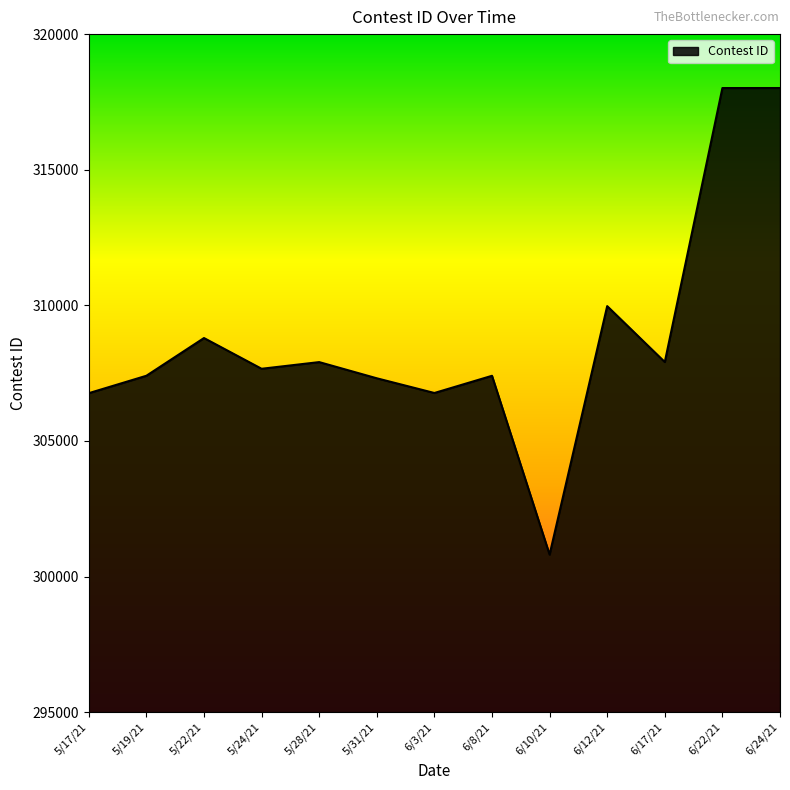

Is it true that the value at 6/12/21 is 483364?

False